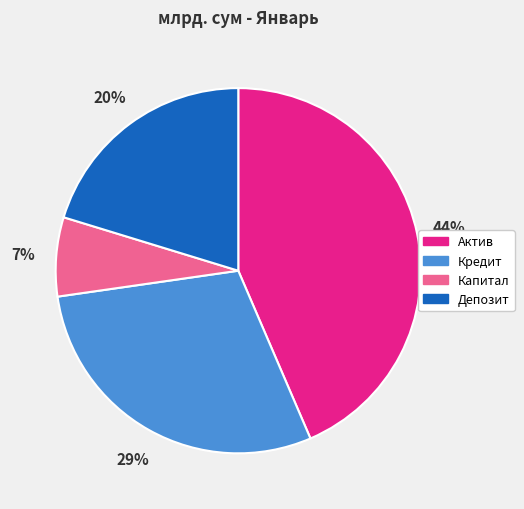

Is there any slice that represents more than half of the pie?

No